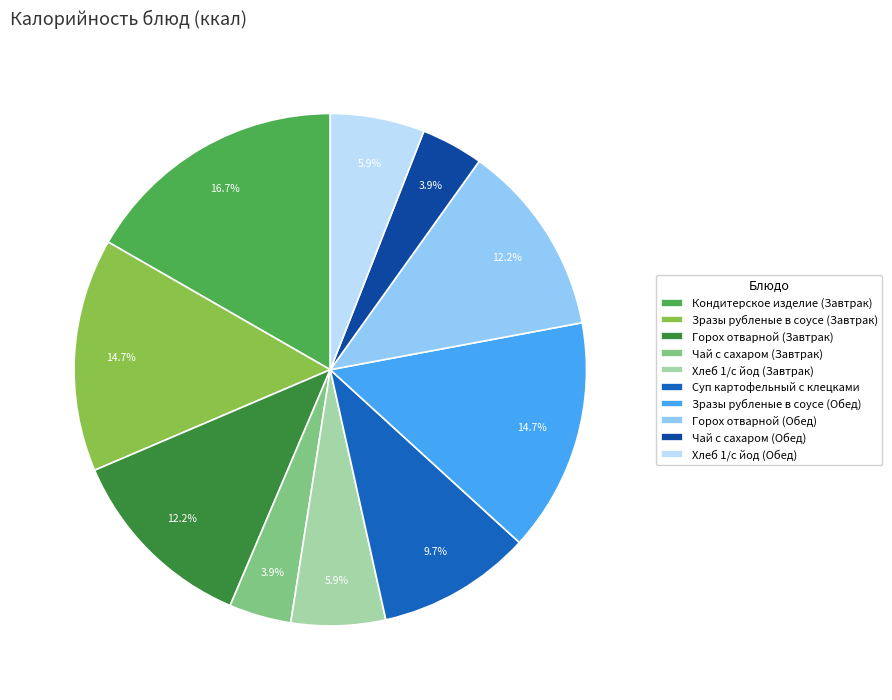

Is it true that Кондитерское изделие (Завтрак) is 17% of the pie?

True